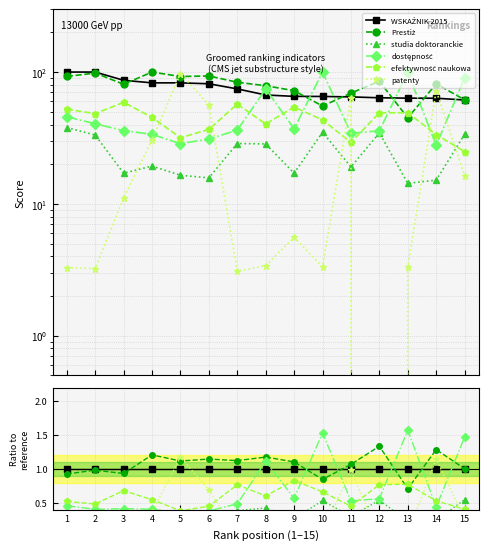

At 12, list the series in order from smallest to largest.

patenty, studia doktoranckie, dostępność, efektywność naukowa, WSKAŹNIK 2015, Prestiż